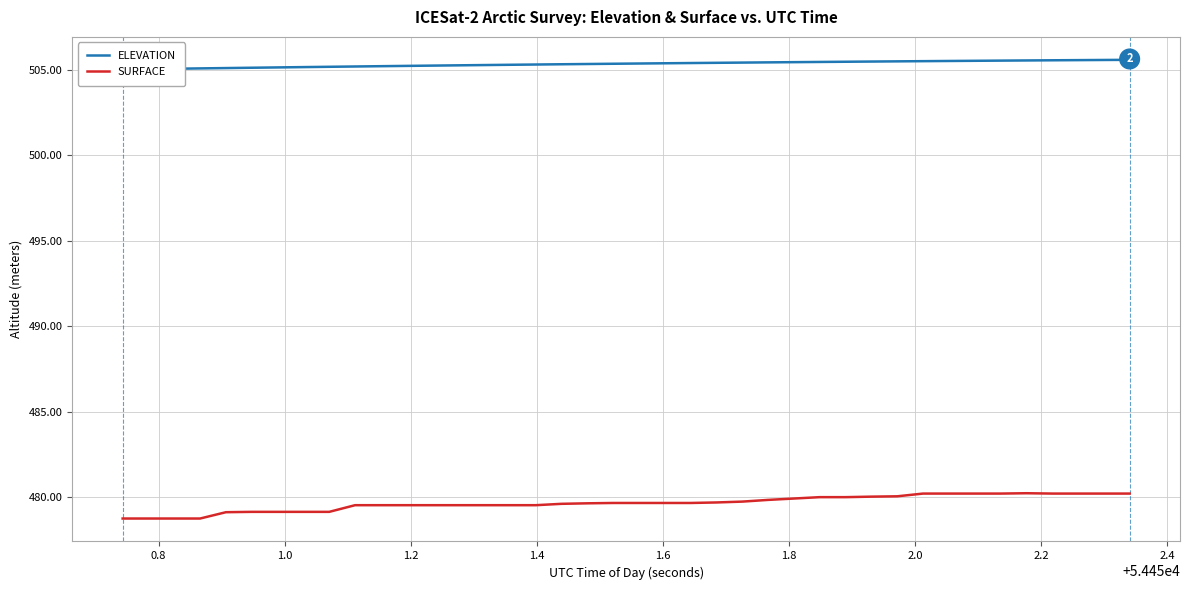

What is the lowest value of the SURFACE series?

478.8